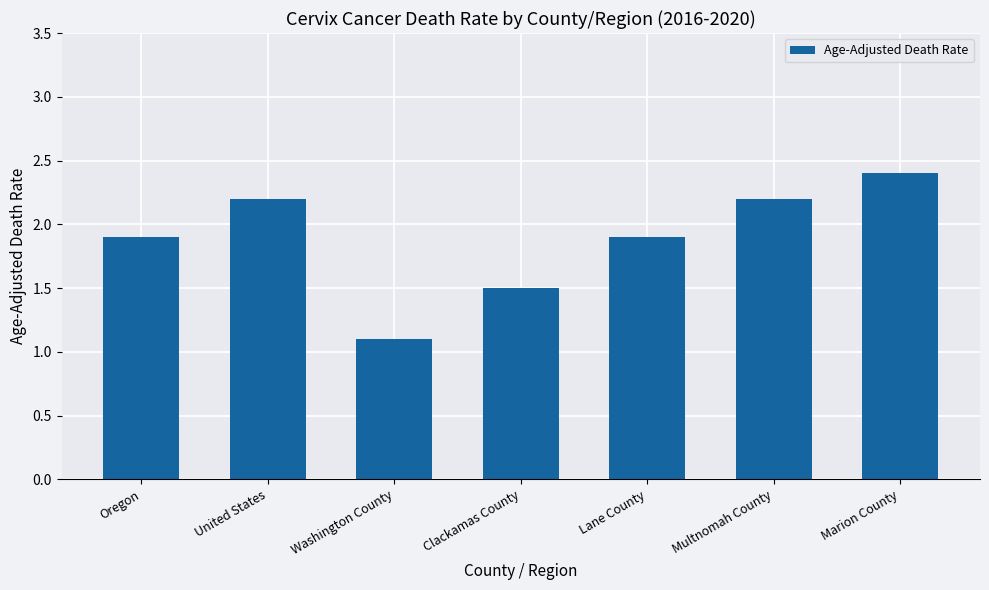

What is the difference between the values at Oregon and Washington County?

0.8